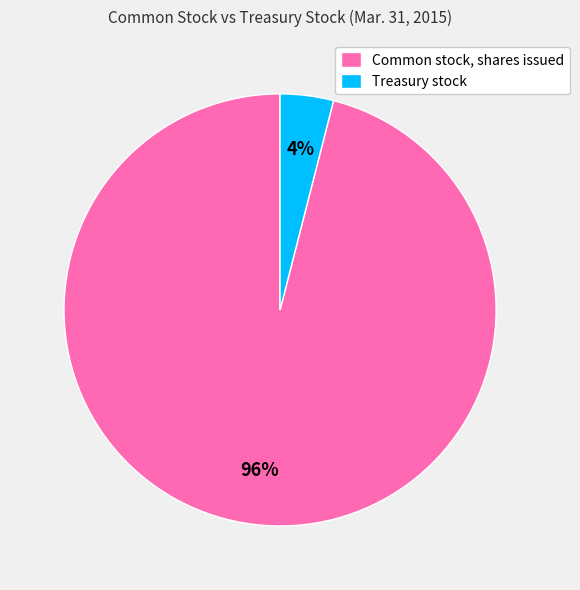

To the nearest percent, what is the combined percentage of Treasury stock and Common stock, shares issued?

100%